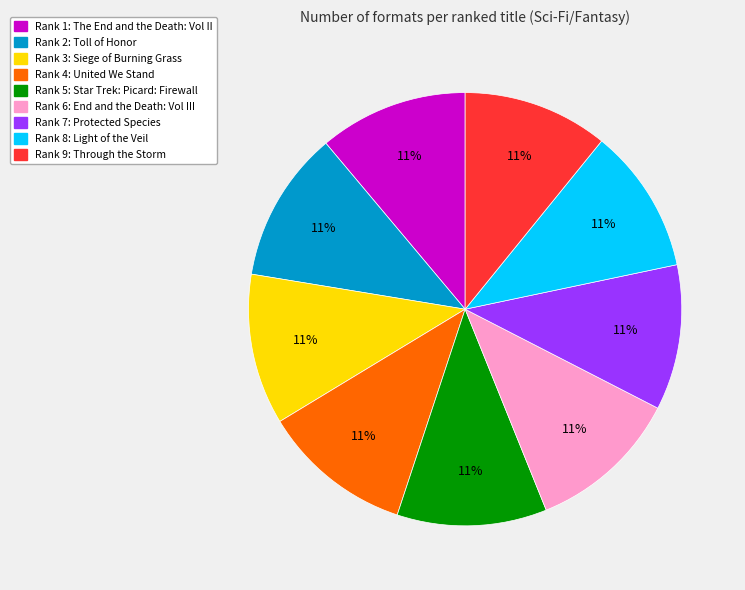

To the nearest percent, what is the average slice percentage?

11%